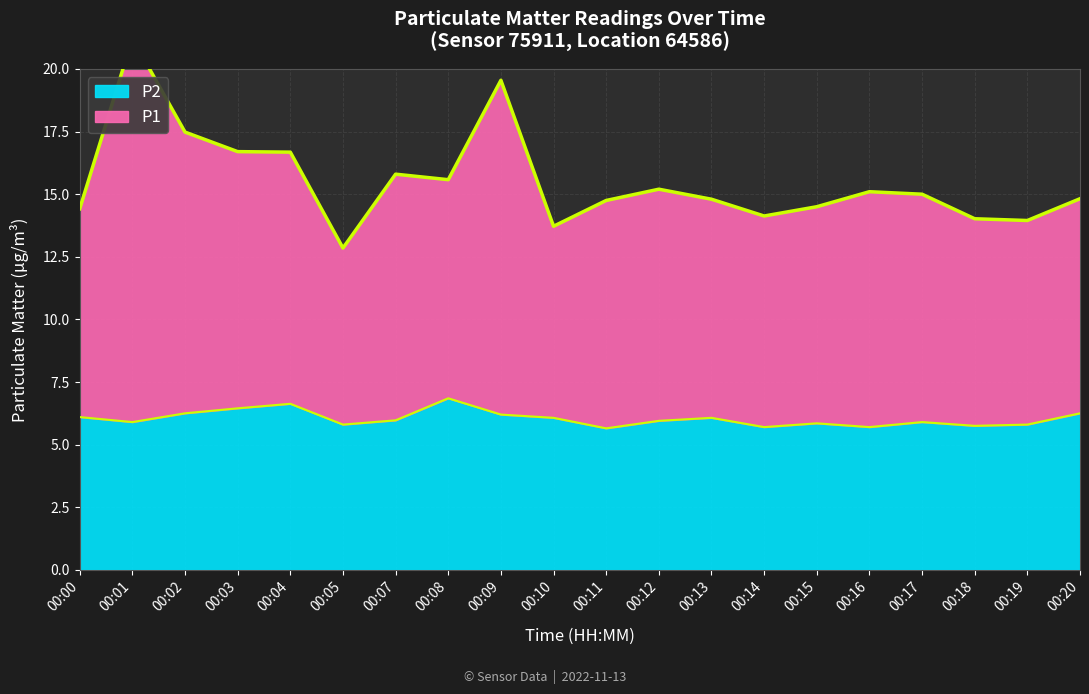

True or false: P1 and P2 cross at least once.

False